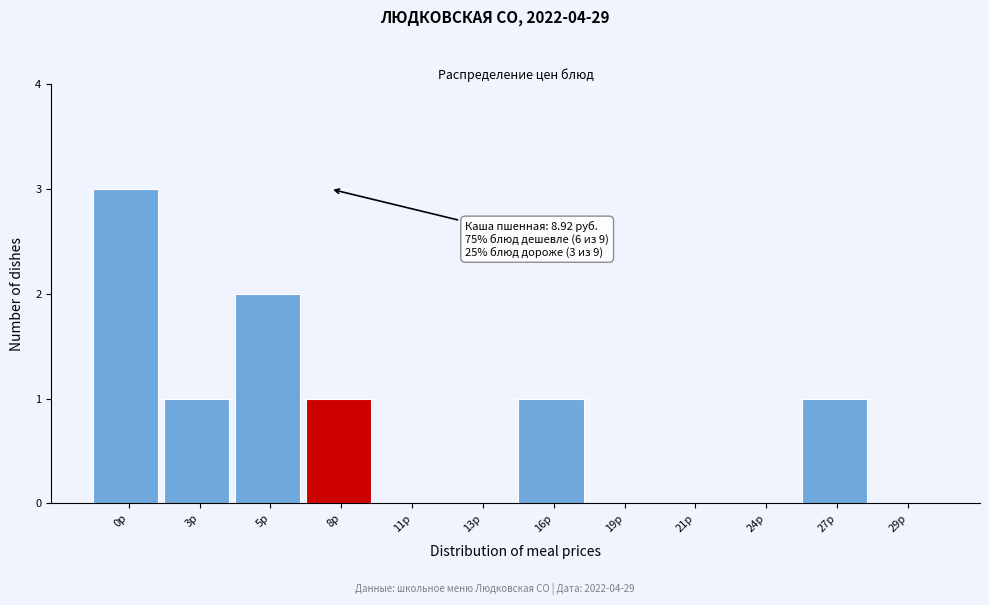

Reading left to right, list all the values displayed in this chart.

0р=3	3р=1	5р=2	8р=1	11р=0	13р=0	16р=1	19р=0	21р=0	24р=0	27р=1	29р=0